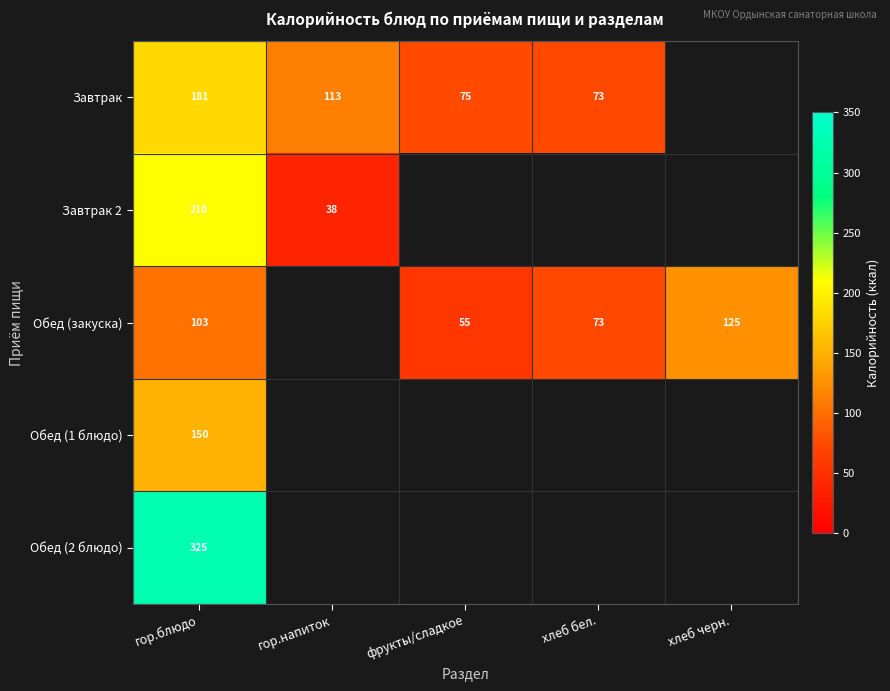

At how many categories does at least one series exceed 149?

1